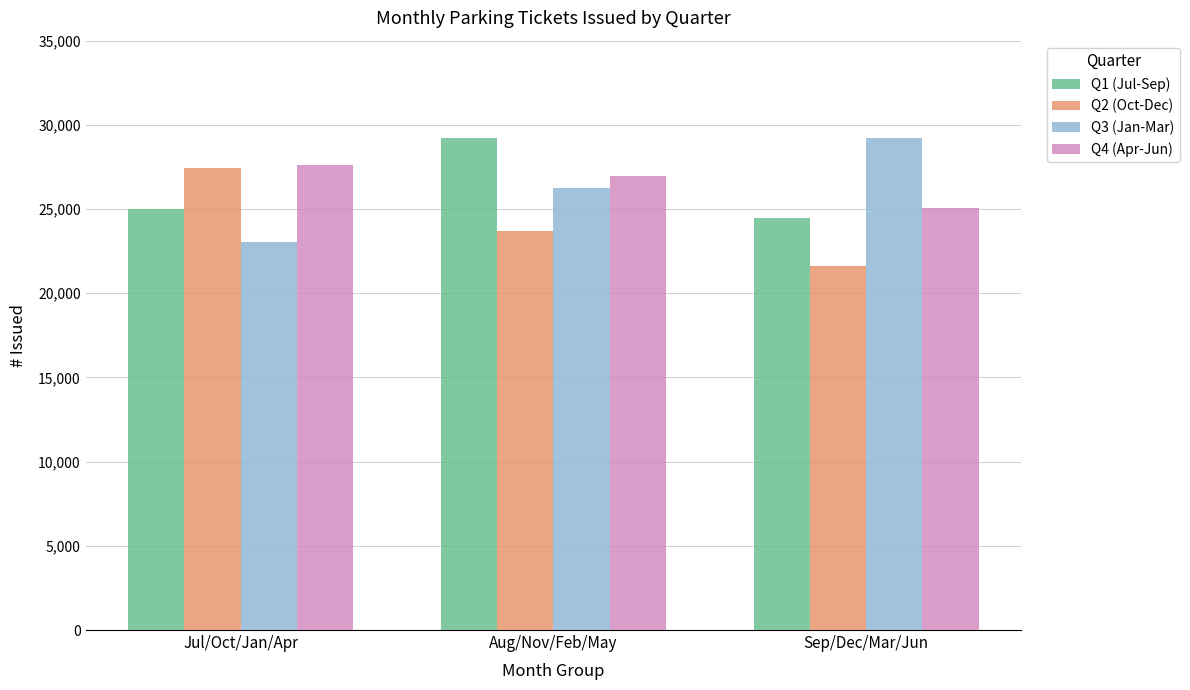

What is the difference between the highest and lowest values at Aug/Nov/Feb/May?

5539